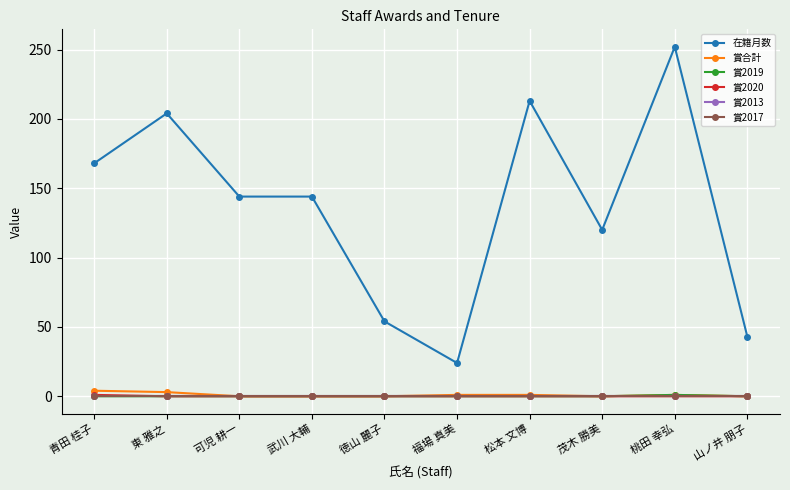

At 福場 真美, list the series in order from smallest to largest.

賞2019, 賞2020, 賞2013, 賞2017, 賞合計, 在籍月数